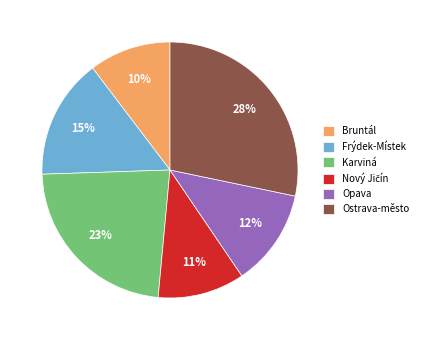

Is there any slice that represents more than half of the pie?

No